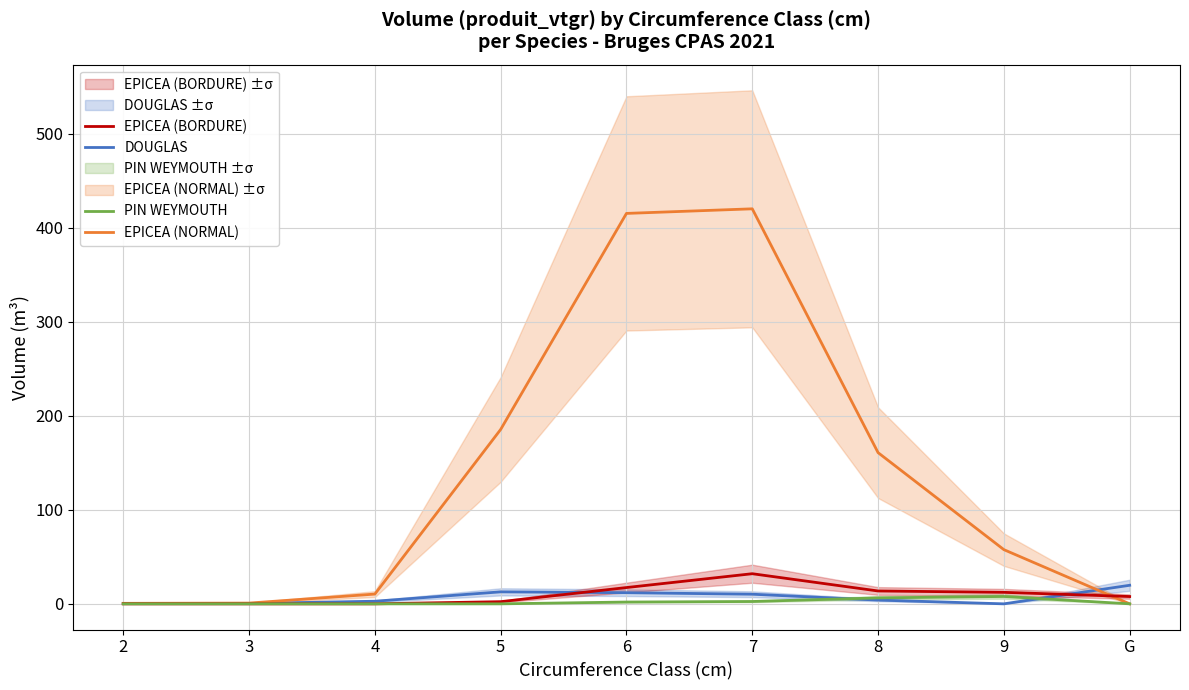

True or false: EPICEA (BORDURE) has more than 1 interior local peaks.

False